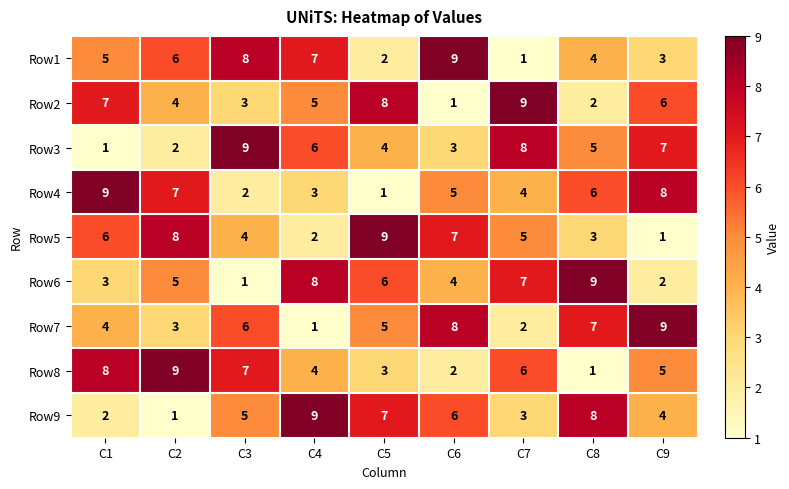

What is the sum of all Row1 values?

45